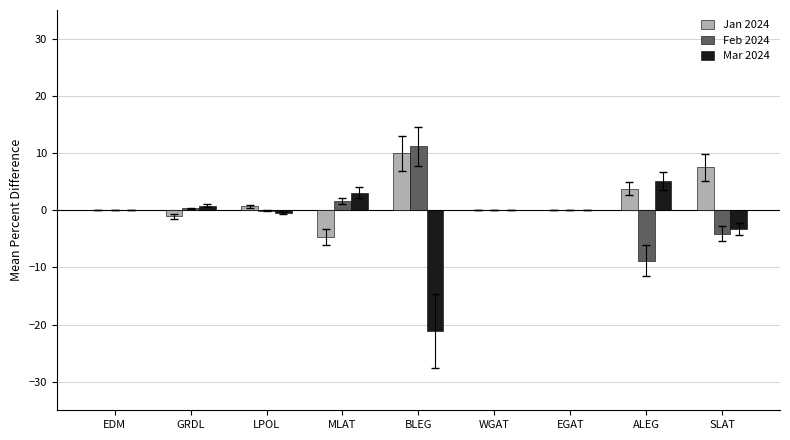

Which category has the highest value in the Jan 2024 series?

BLEG